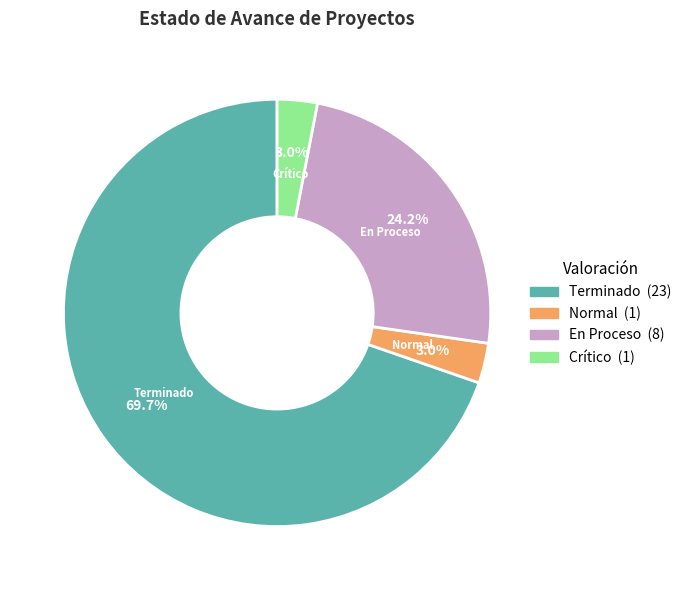

Does any single category account for the majority?

Yes